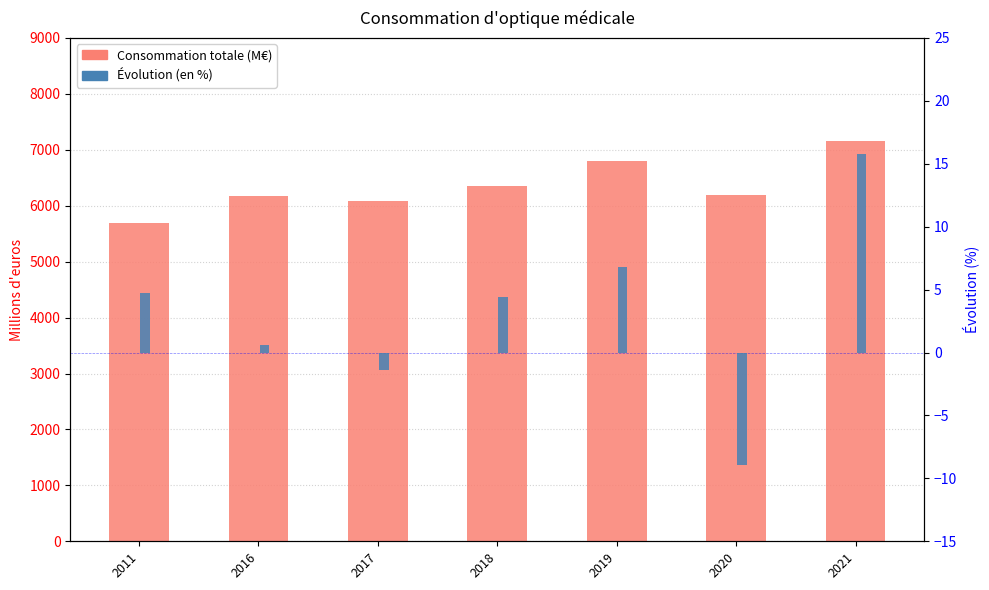

The value of Consommation totale (M€) at 2021 is 12665.9. True or false?

False